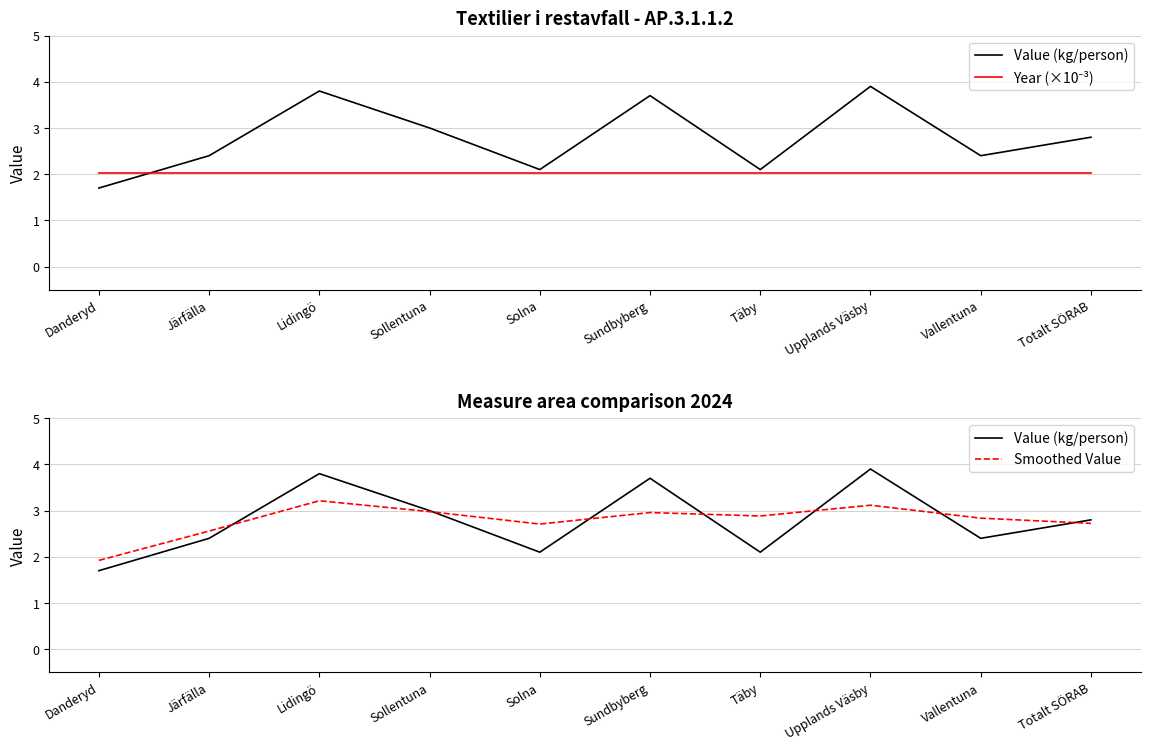

True or false: Year (×10⁻³) has a value of 2.0 at Totalt SÖRAB.

True